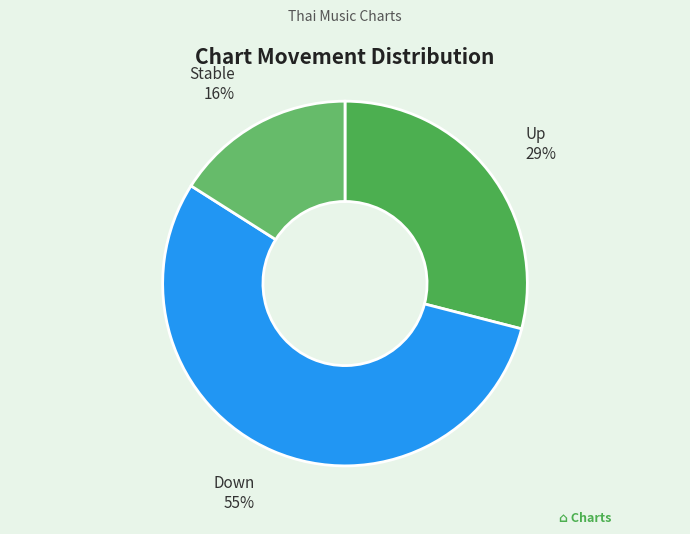

Count the number of slices in the pie.

3